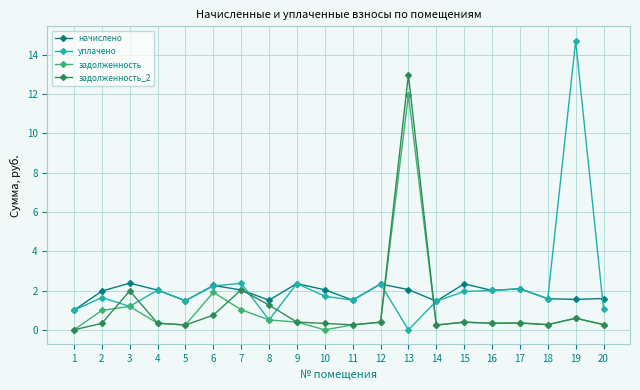

Which series has the widest spread of values?

уплачено